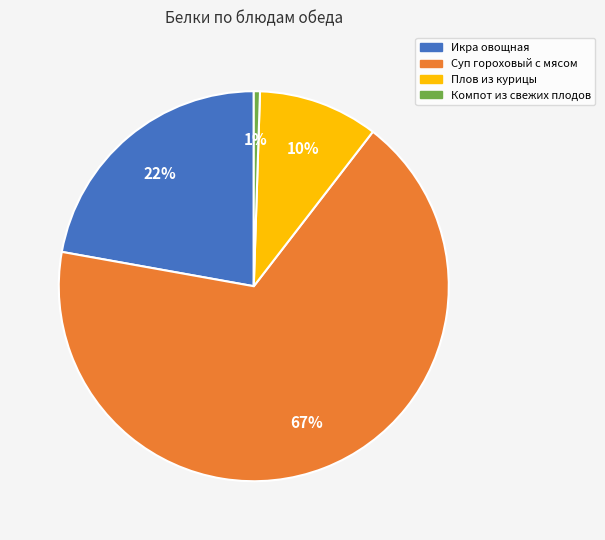

Is it true that Суп гороховый с мясом is 56% of the pie?

False